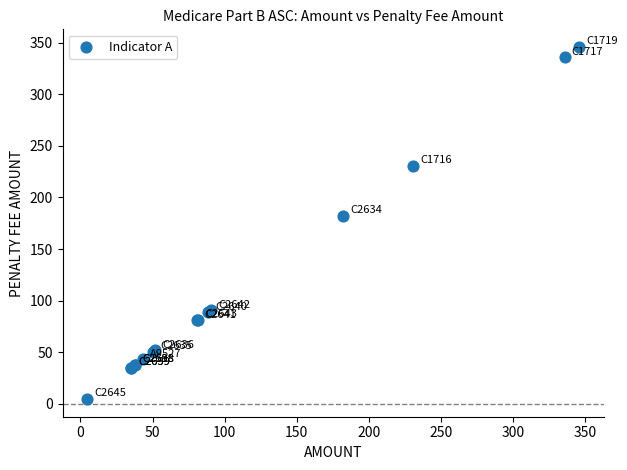

What Y value in the scatter plot is closest to 175?

182.0